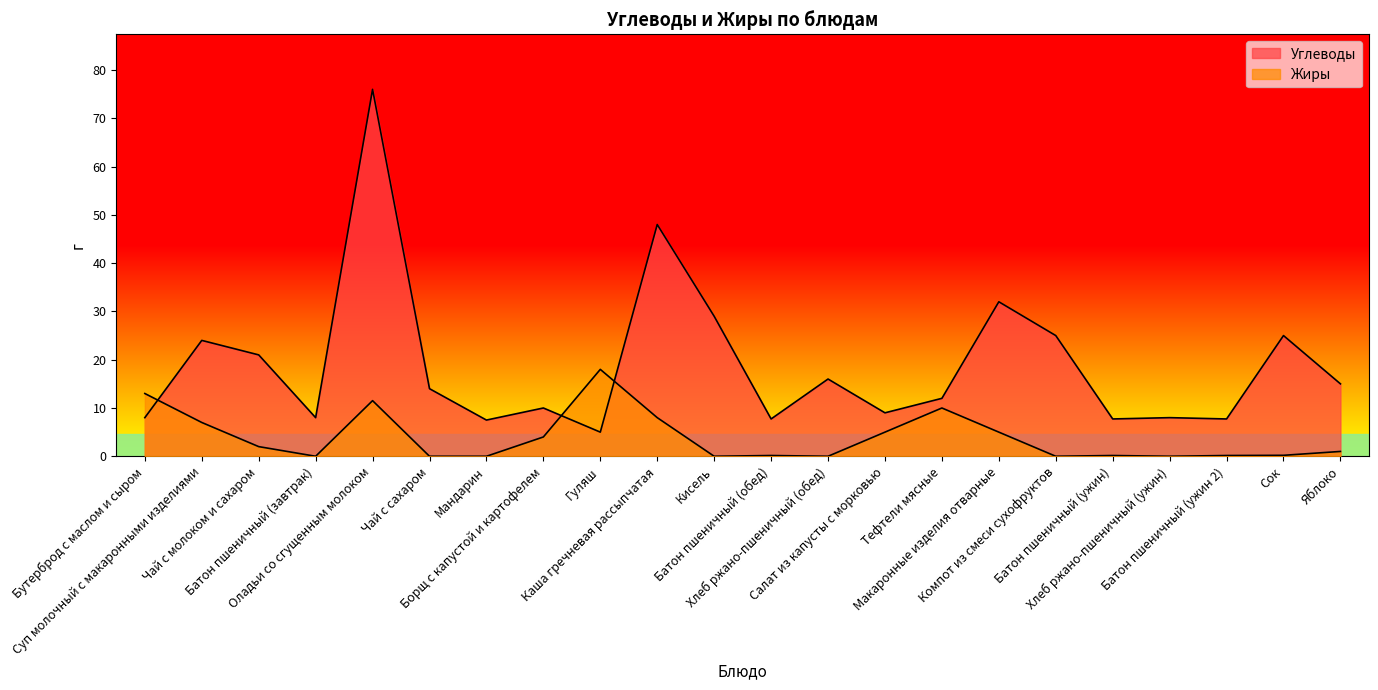

What is the label of the 4th point from the left?

Батон пшеничный (завтрак)